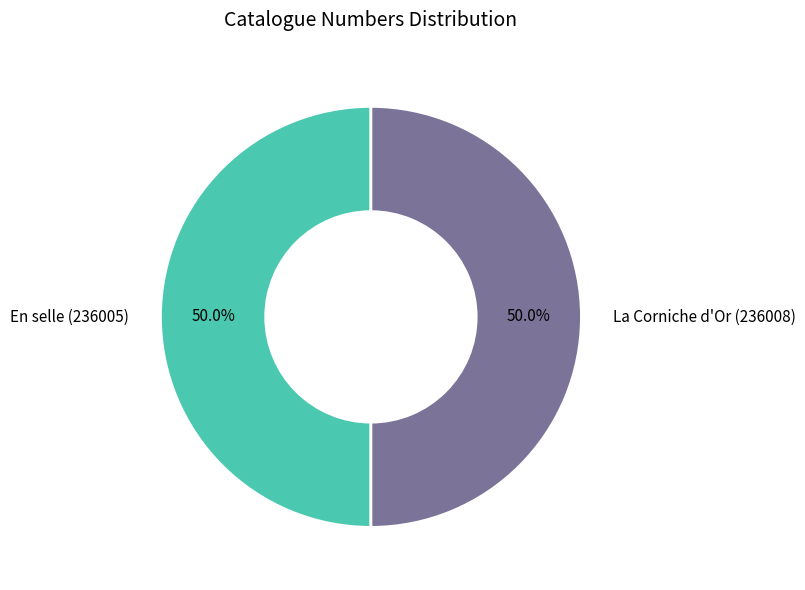

The En selle (236005) slice represents 50% of the pie. True or false?

True